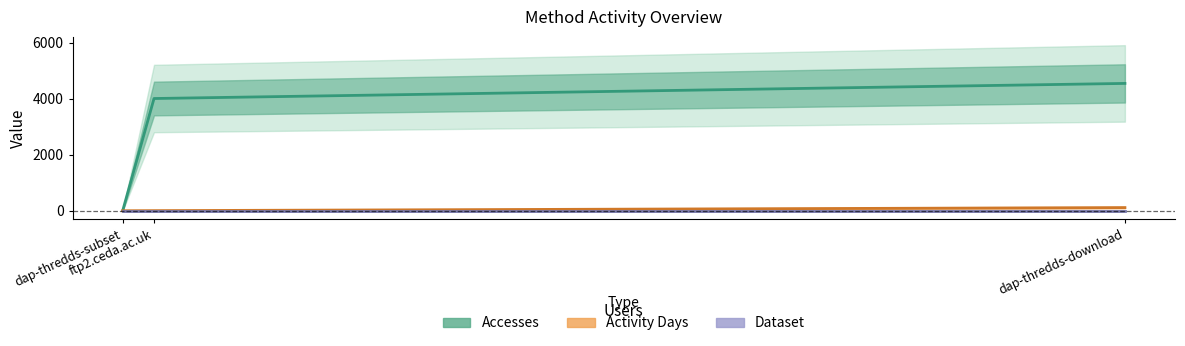

Does the chart have visible grid lines?

No